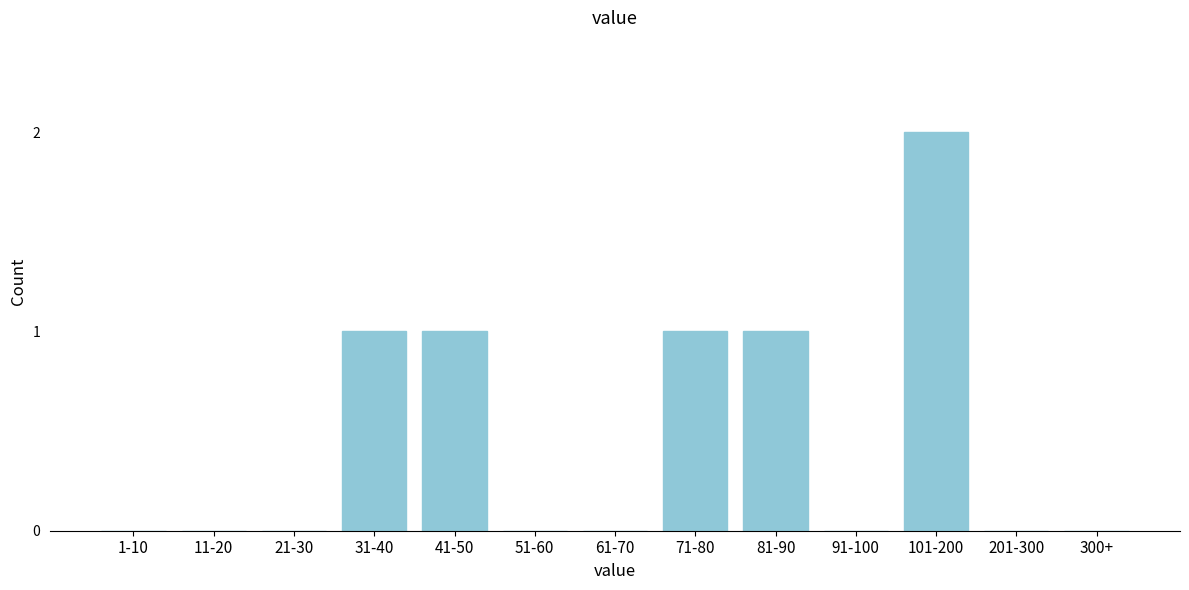

Reading right to left, what are all the values shown in this chart?

300+=0	201-300=0	101-200=2	91-100=0	81-90=1	71-80=1	61-70=0	51-60=0	41-50=1	31-40=1	21-30=0	11-20=0	1-10=0